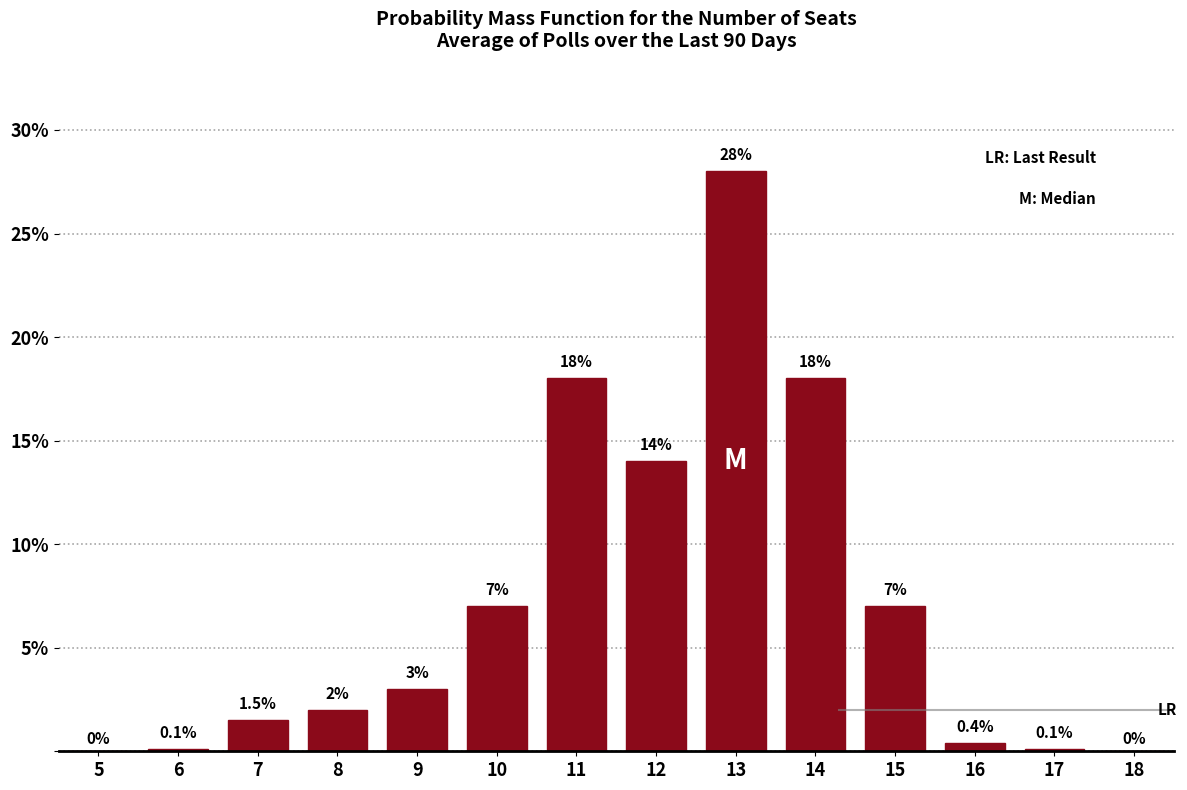

Reading right to left, what are all the values shown in this chart?

18=0.0	17=0.1	16=0.4	15=7.0	14=18.0	13=28.0	12=14.0	11=18.0	10=7.0	9=3.0	8=2.0	7=1.5	6=0.1	5=0.0